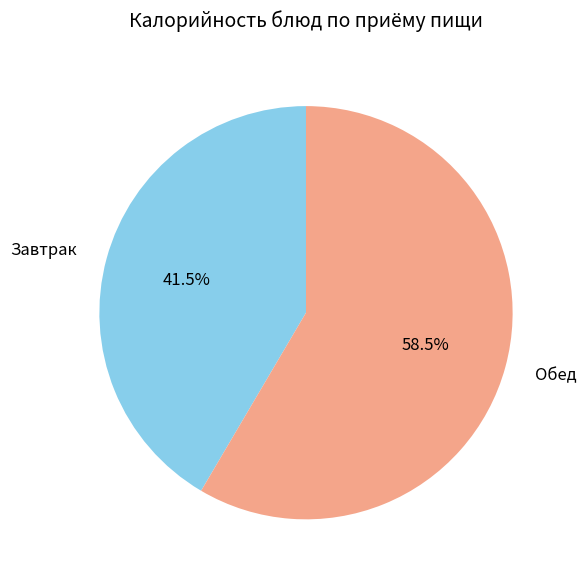

Which category has the biggest portion of the pie?

Обед